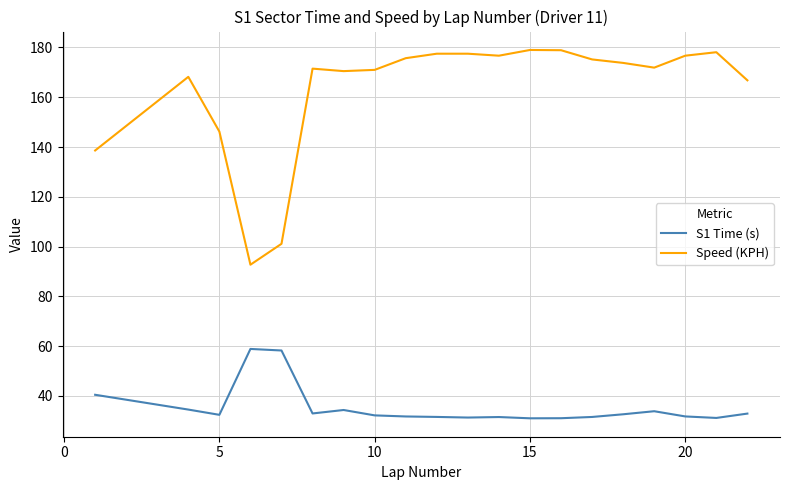

Rank the series by their average value, from highest to lowest.

Speed (KPH), S1 Time (s)